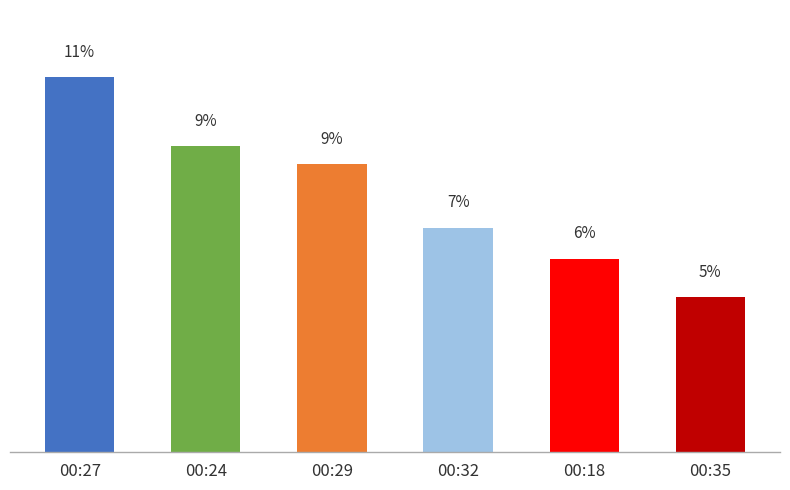

What is the sum of the values at 00:24 and 00:27?

20.8